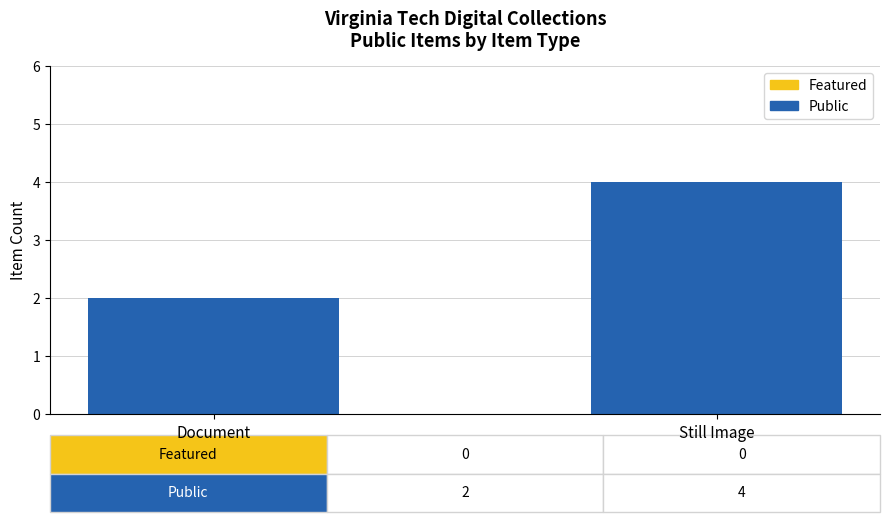

Which label corresponds to the largest value in the chart?

Still Image